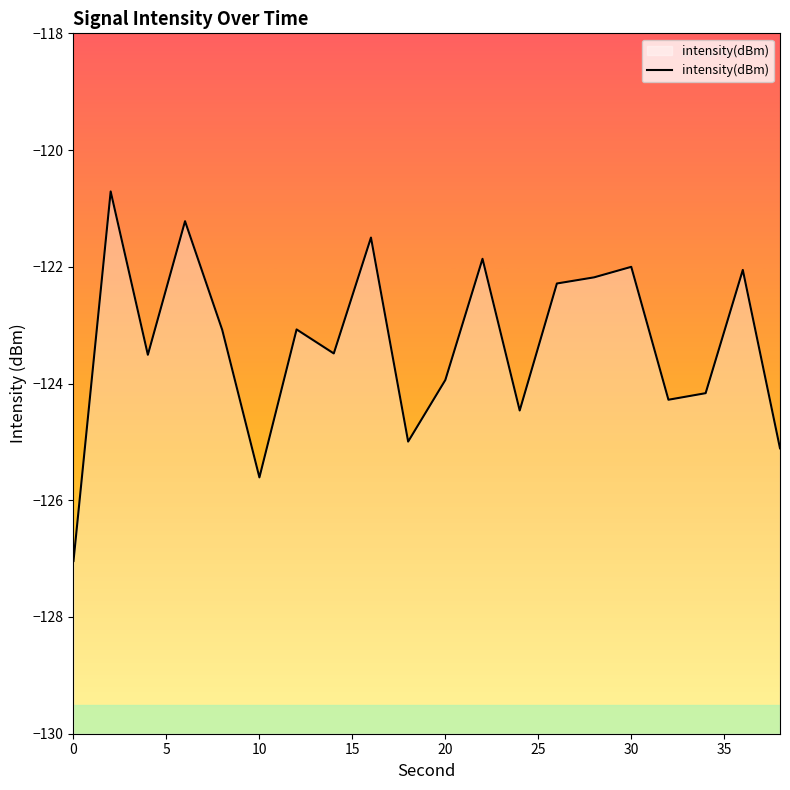

What is the difference between the maximum and minimum values?

6.3